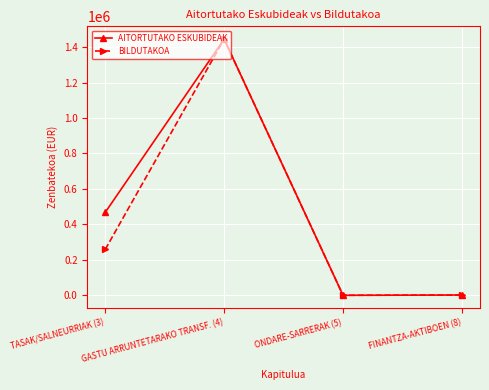

What is the value of the BILDUTAKOA point at the 3rd from the left?

30